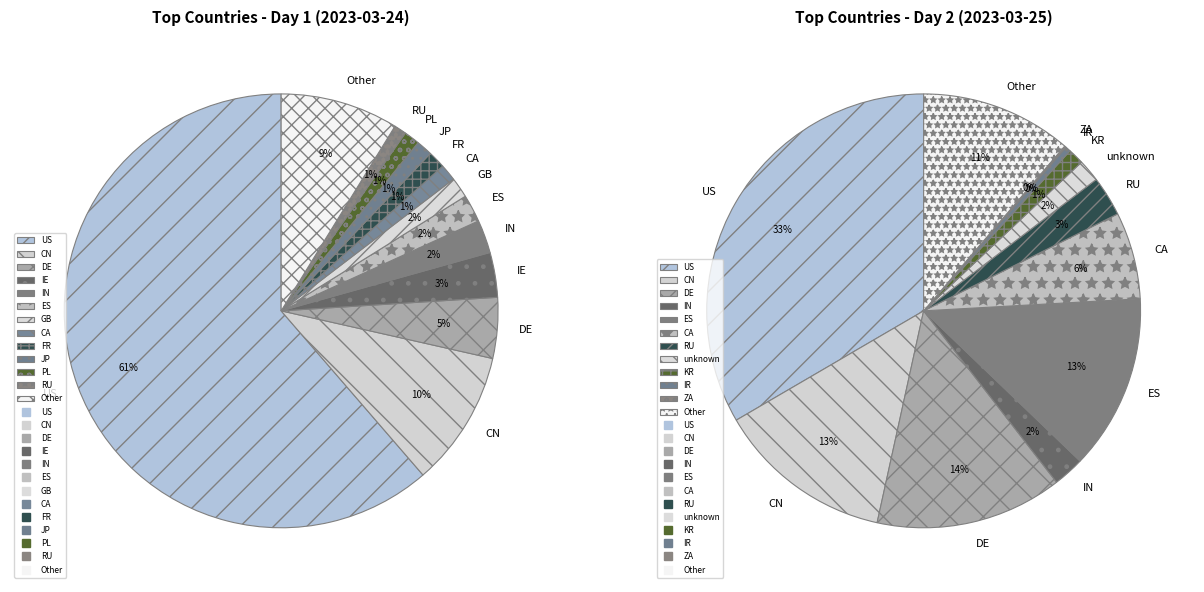

What percentage do GB and CN together represent?

11.7%